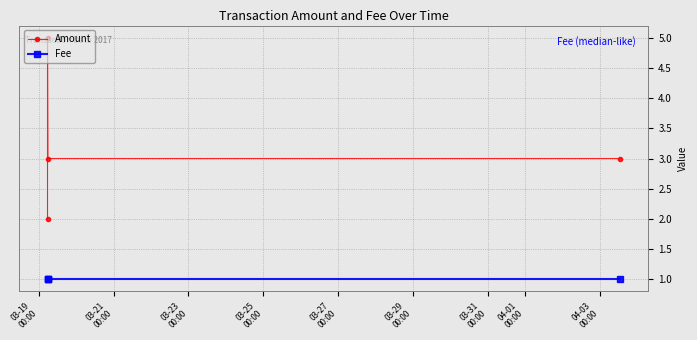

What is the total value across all series at 03-21
00:00?

6.0